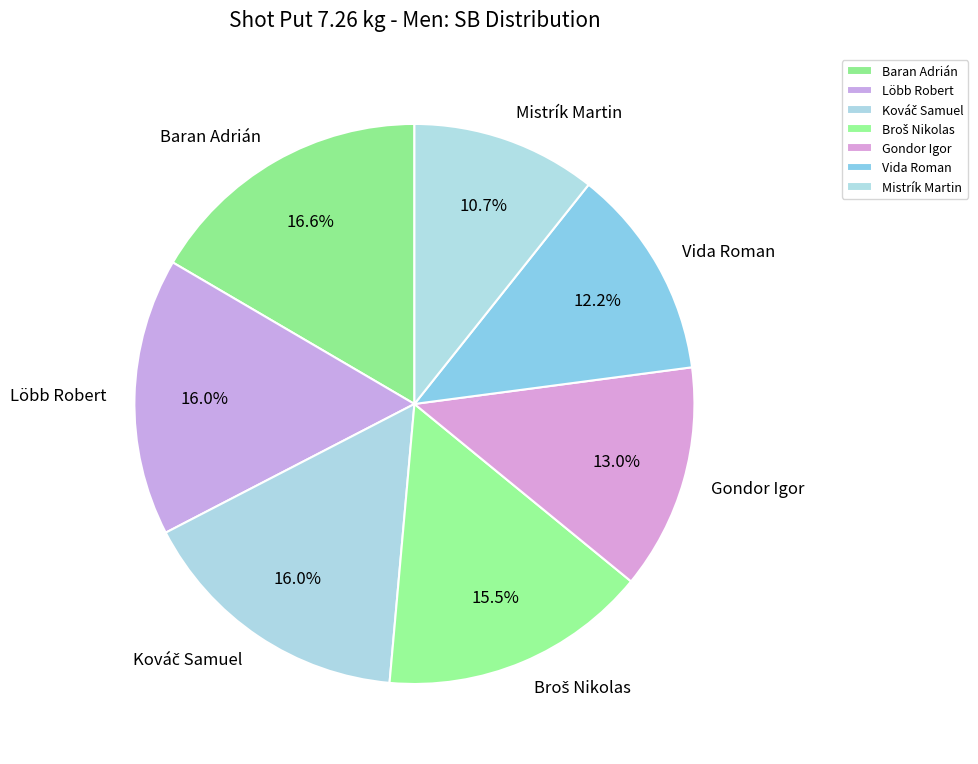

True or false: Löbb Robert accounts for 16% of the total.

True